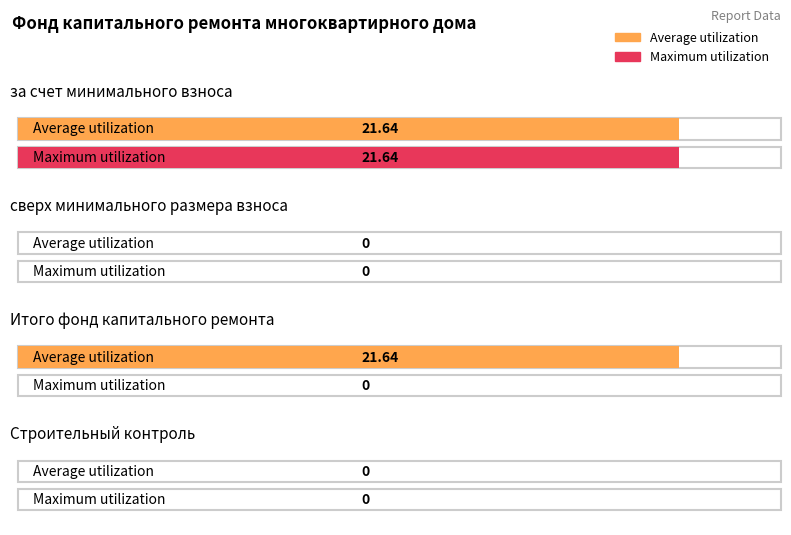

How many values in the Average utilization series are below 21?

2